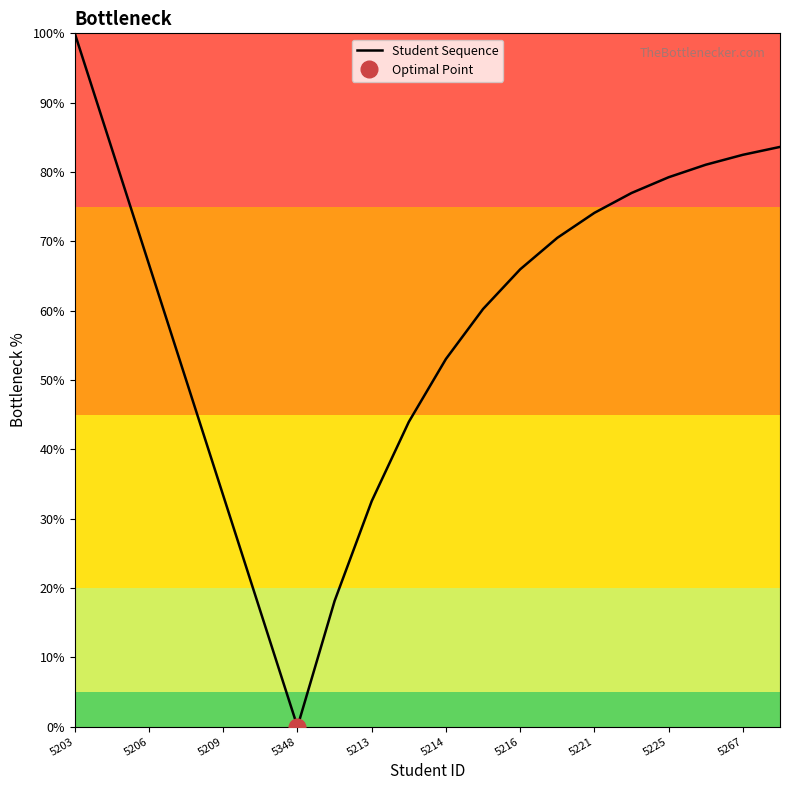

True or false: Student Sequence has a value of 79.2 at 5225.

True